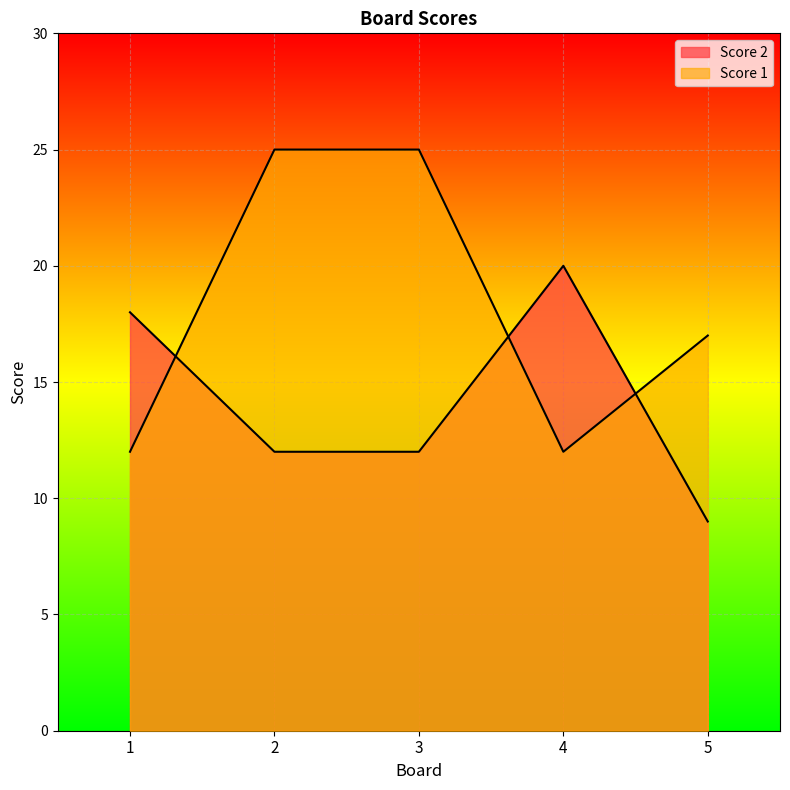

What is the minimum value for Score 2?

9